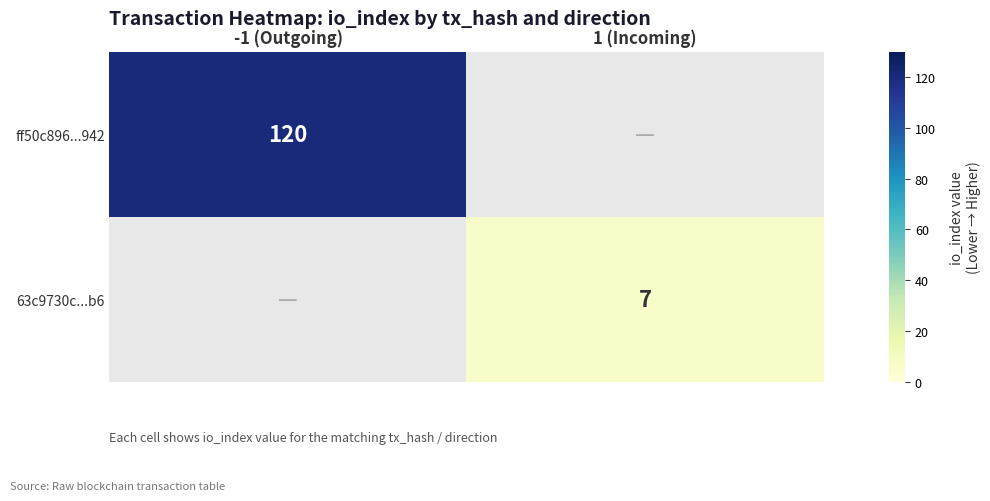

True or false: ff50c896...942 has a value of 120 at -1 (Outgoing).

True